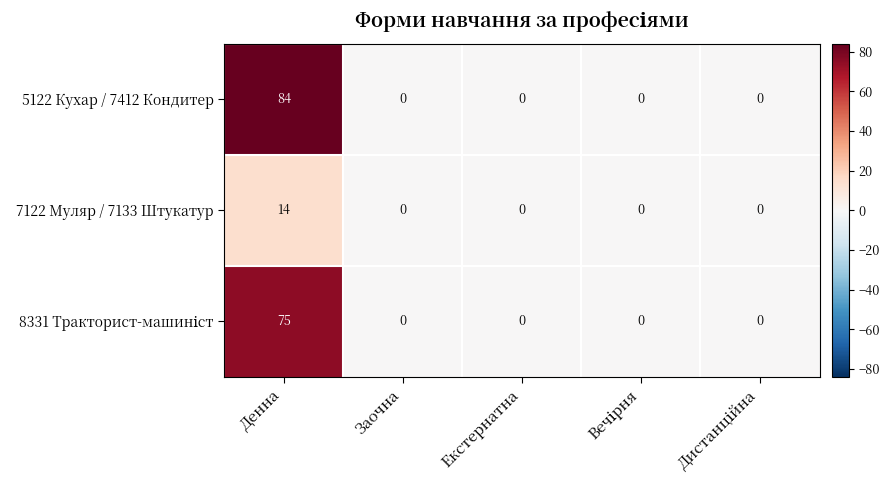

Which label corresponds to the largest value in the chart?

Денна